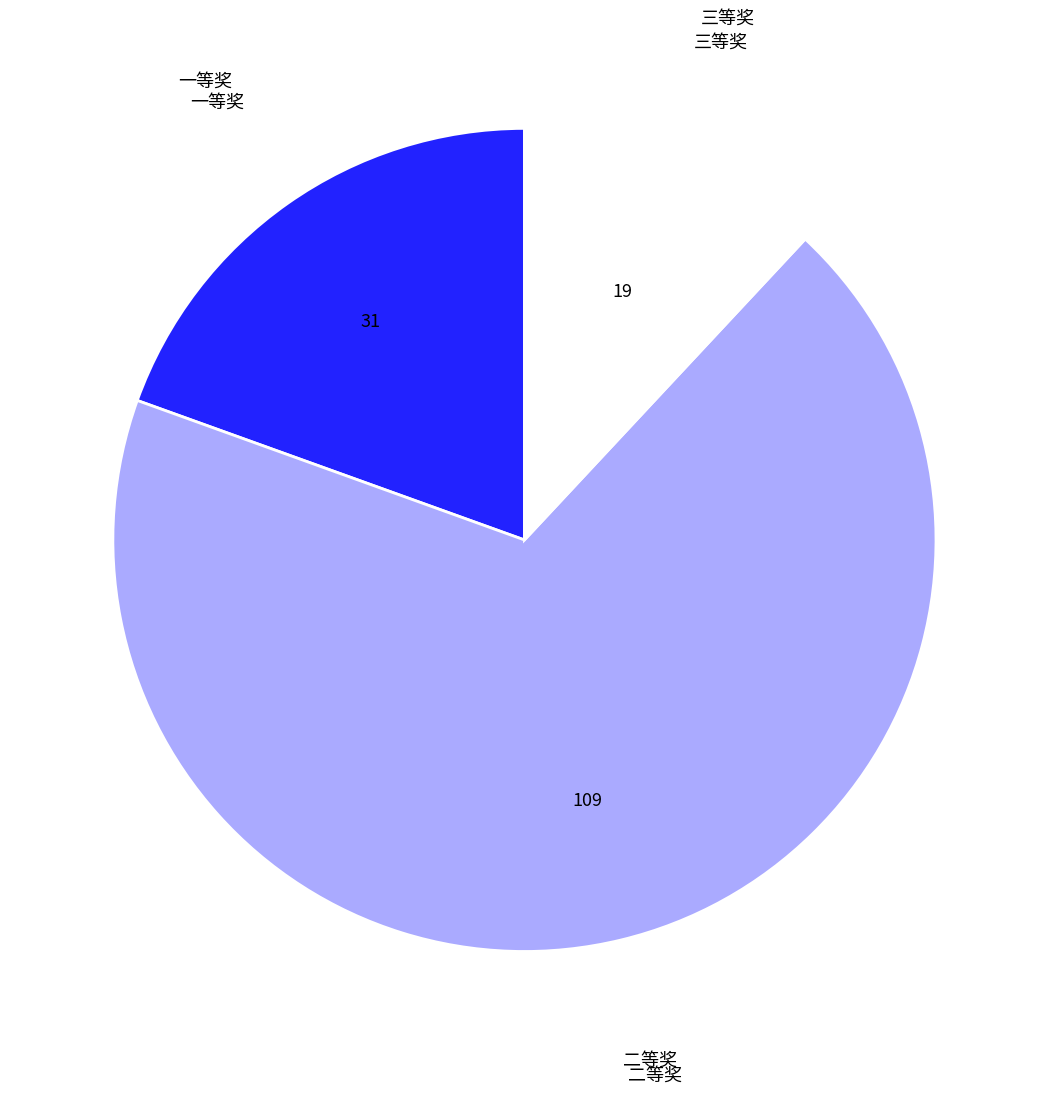

Is there any slice that represents more than half of the pie?

Yes